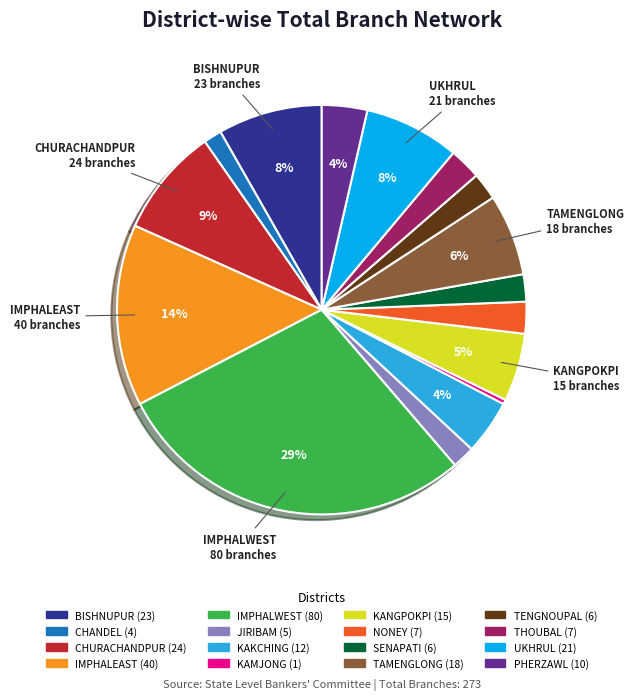

Does any single category account for the majority?

No